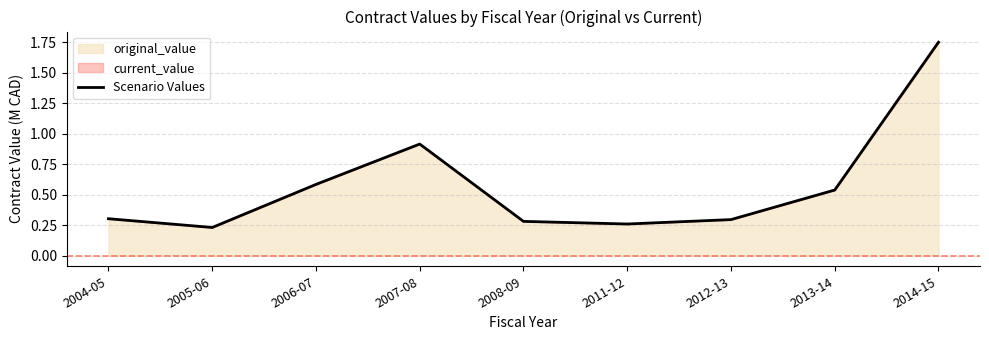

At which category does the data reach its first local peak?

2007-08